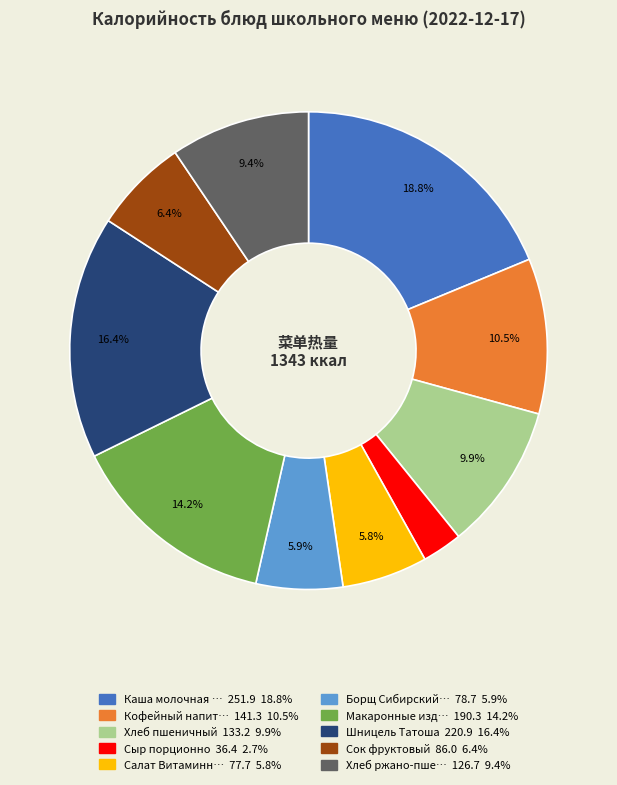

Does any single category account for the majority?

No